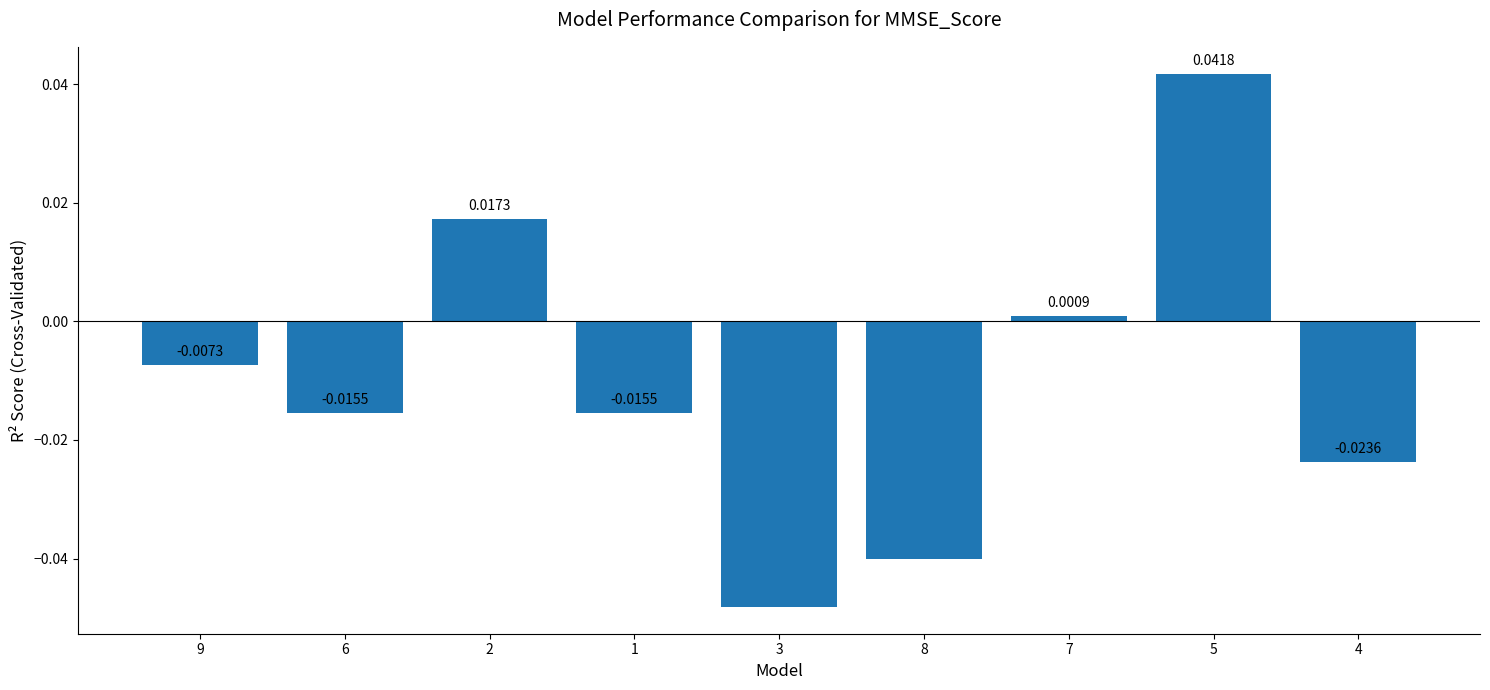

What is the label of the 4th bar from the right?

8